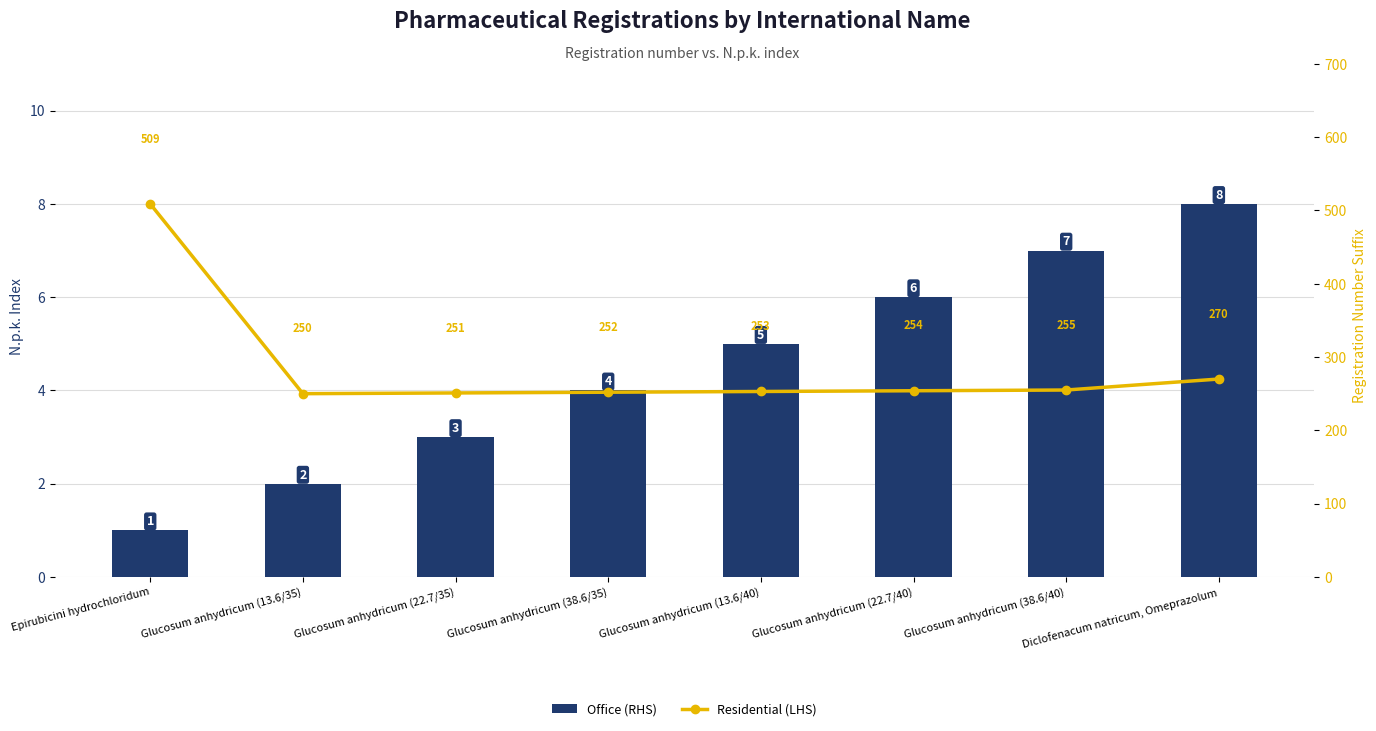

At Glucosum anhydricum (38.6/40), list the series in order from smallest to largest.

Office (RHS), Residential (LHS)